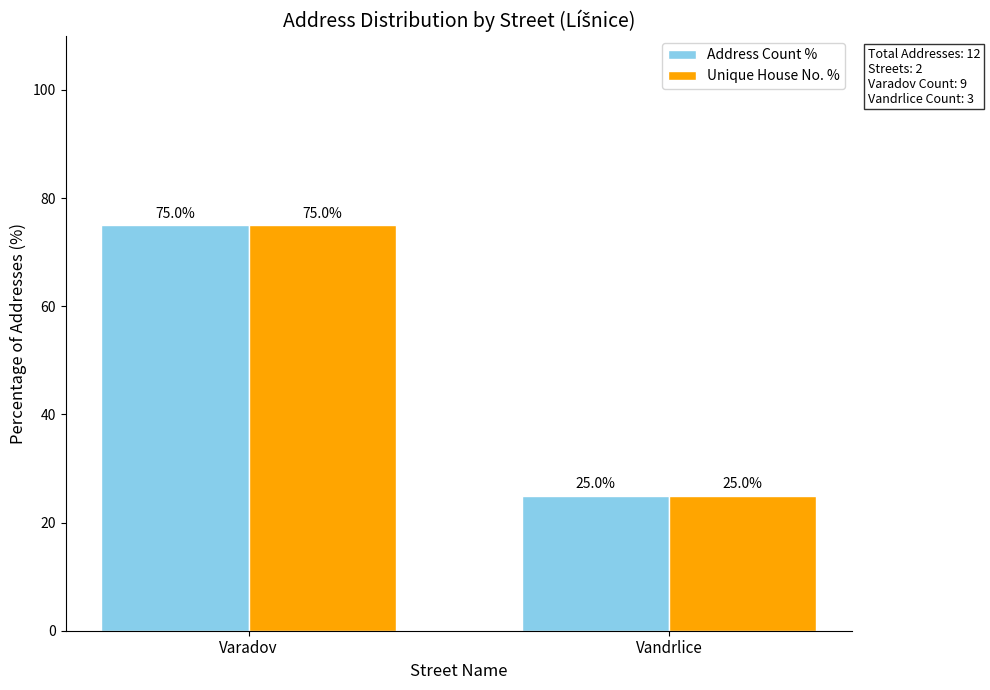

What is the difference between the Address Count % values at Vandrlice and Varadov?

50